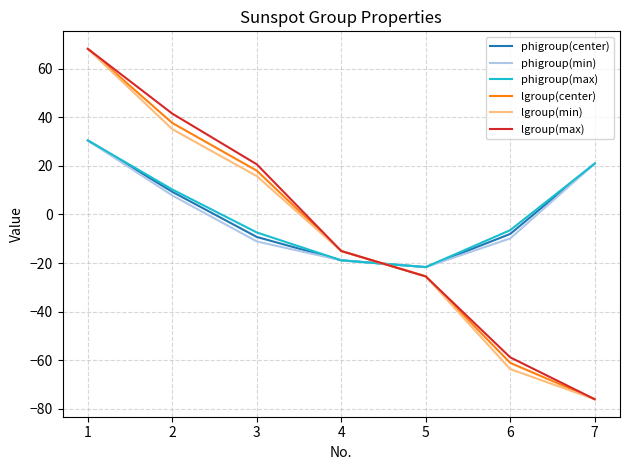

What is the total value across all series at 3?

26.7